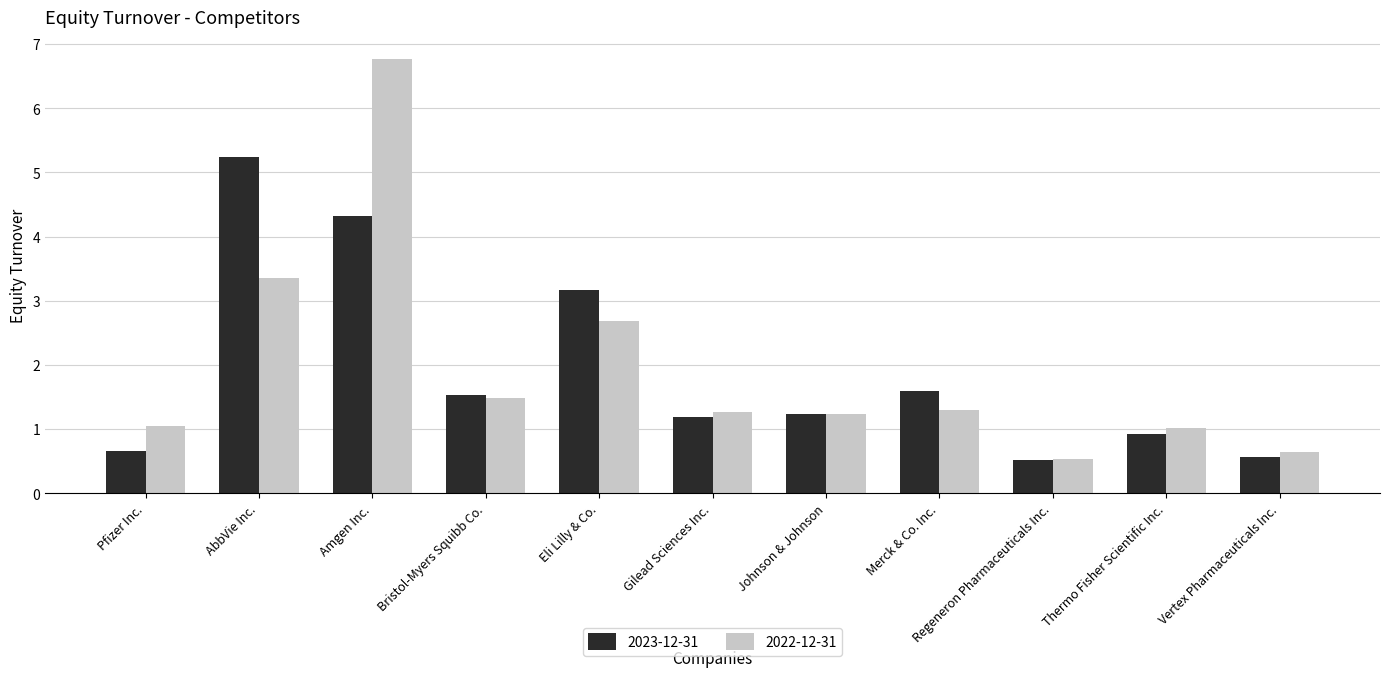

True or false: 2022-12-31 has a value of 0.5 at Regeneron Pharmaceuticals Inc..

True